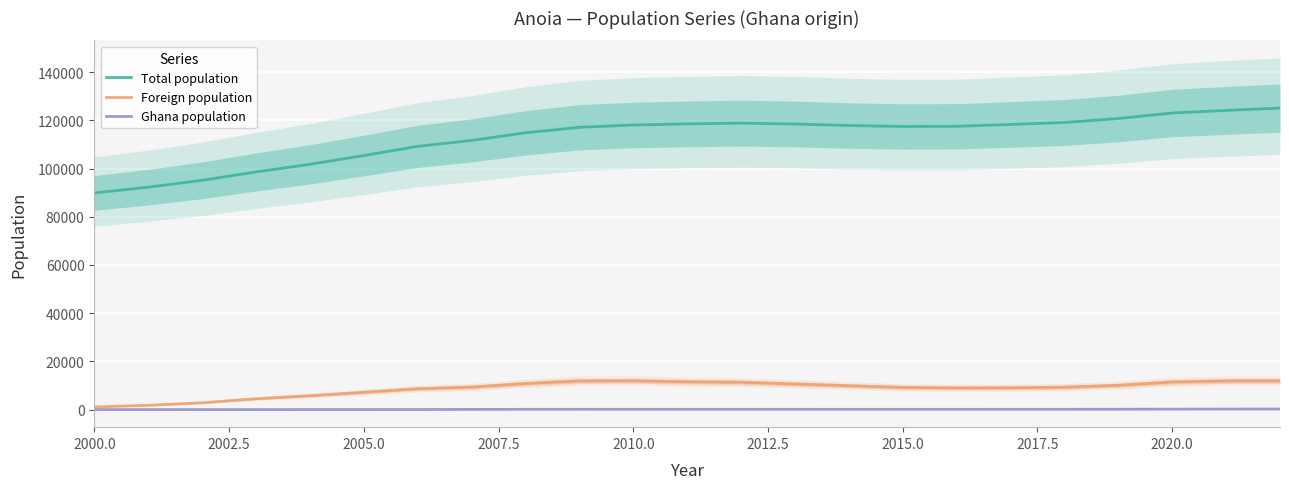

The value of Total population at 2005.0 is 105376. True or false?

True